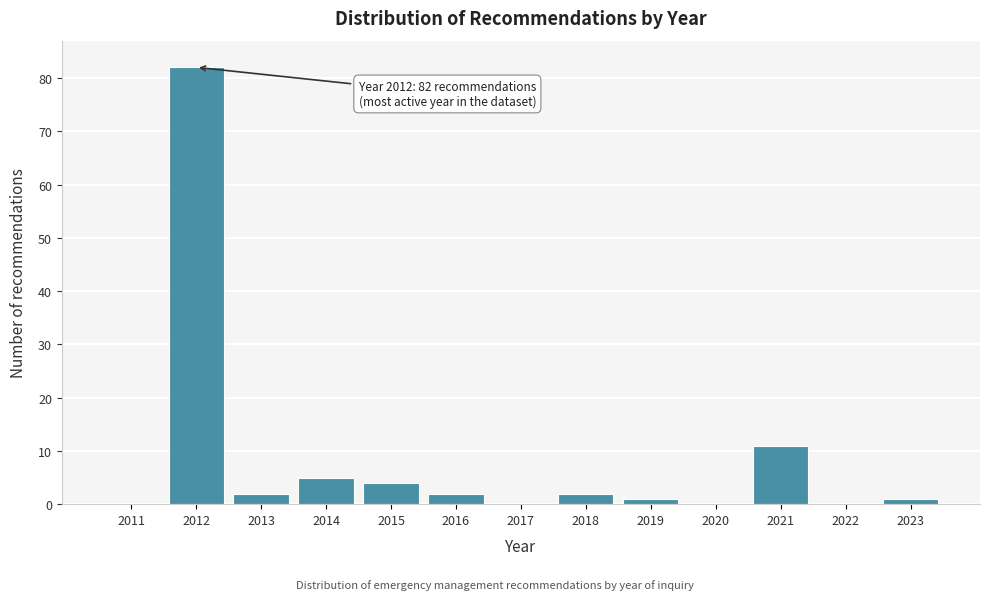

Reading left to right, transcribe all the data shown in this chart.

2011=0	2012=82	2013=2	2014=5	2015=4	2016=2	2017=0	2018=2	2019=1	2020=0	2021=11	2022=0	2023=1